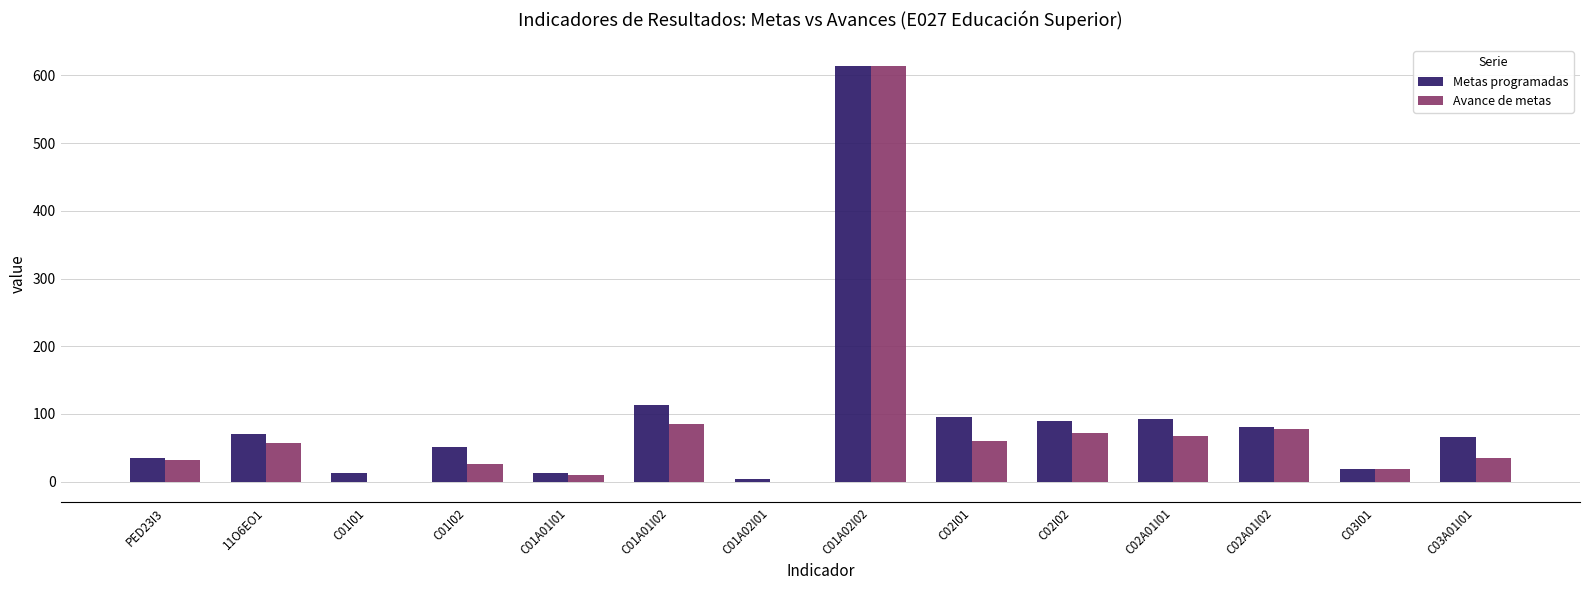

Between C02A01I01 and C03I01, which series saw the biggest shift?

Metas programadas